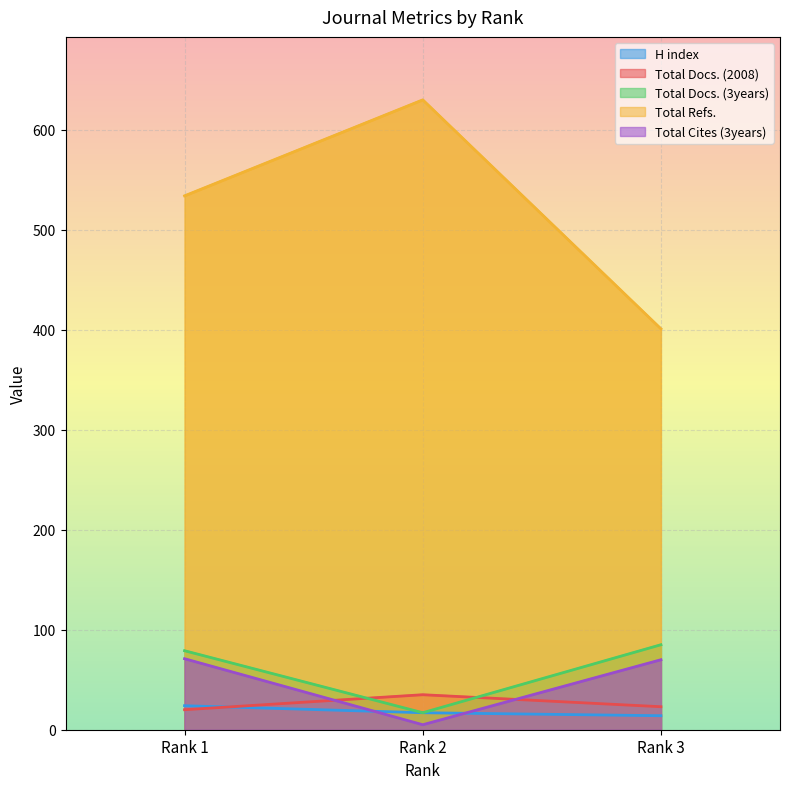

What is the maximum value for Total Refs.?

630